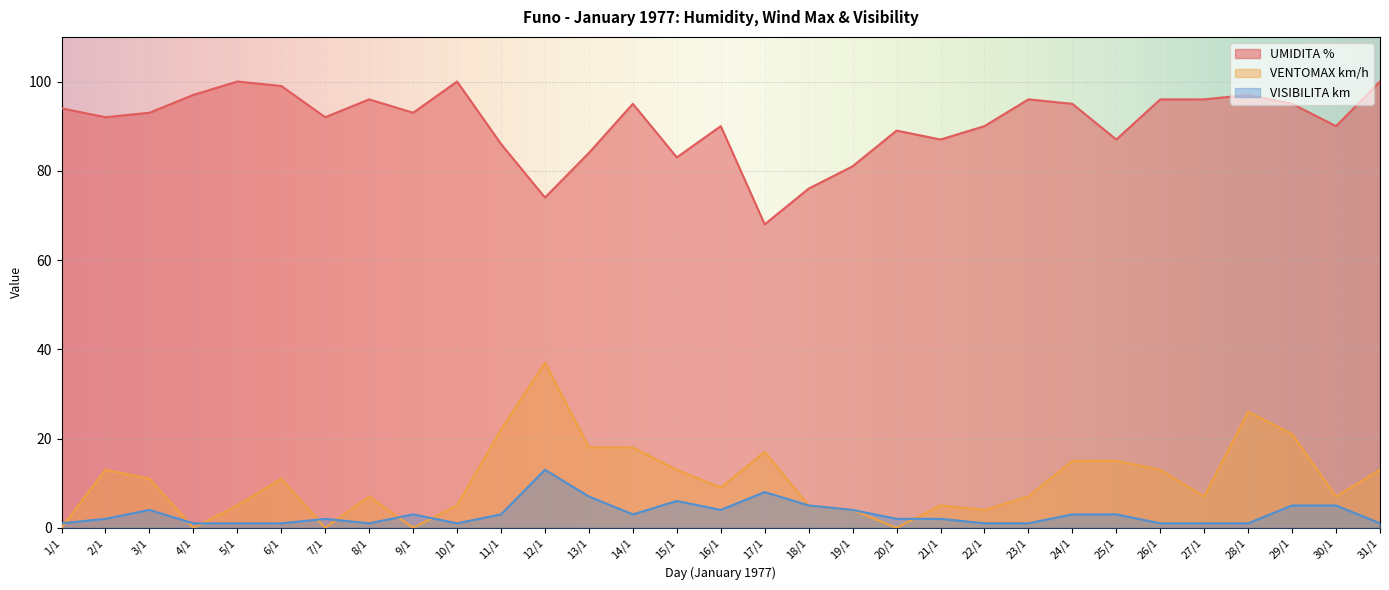

True or false: UMIDITA % has more than 1 points higher than both neighbors.

True